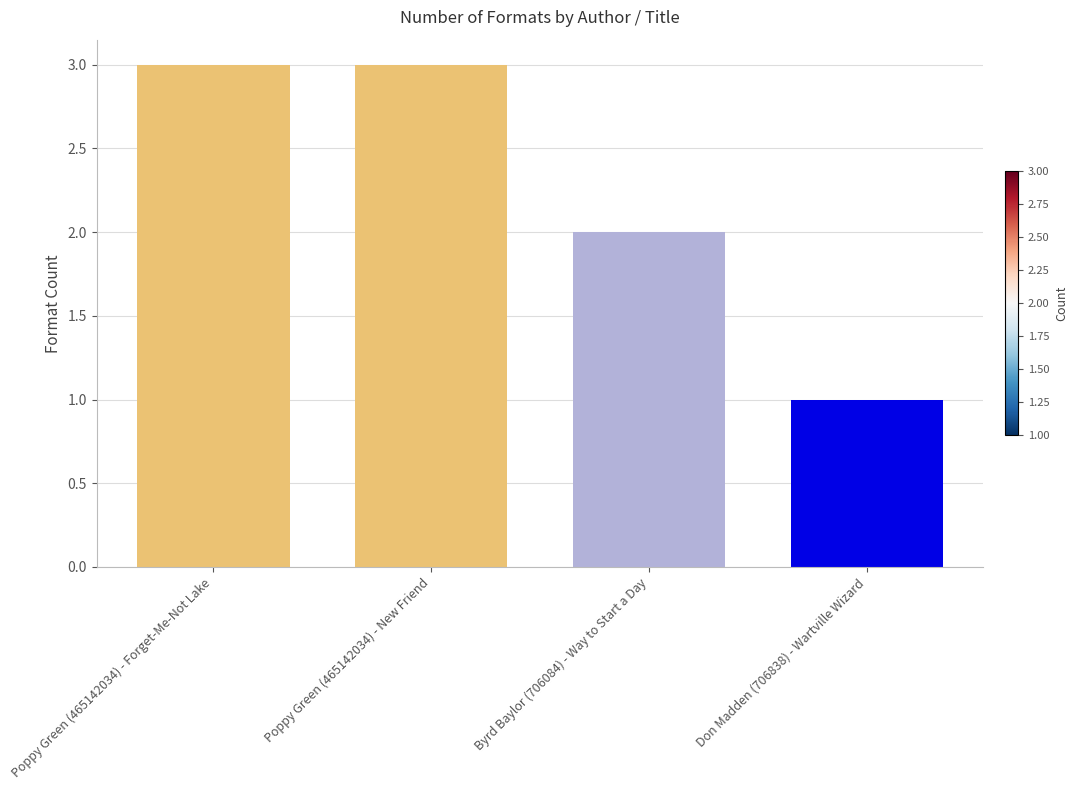

True or false: the data shows 3 at Poppy Green (465142034) - New Friend.

True